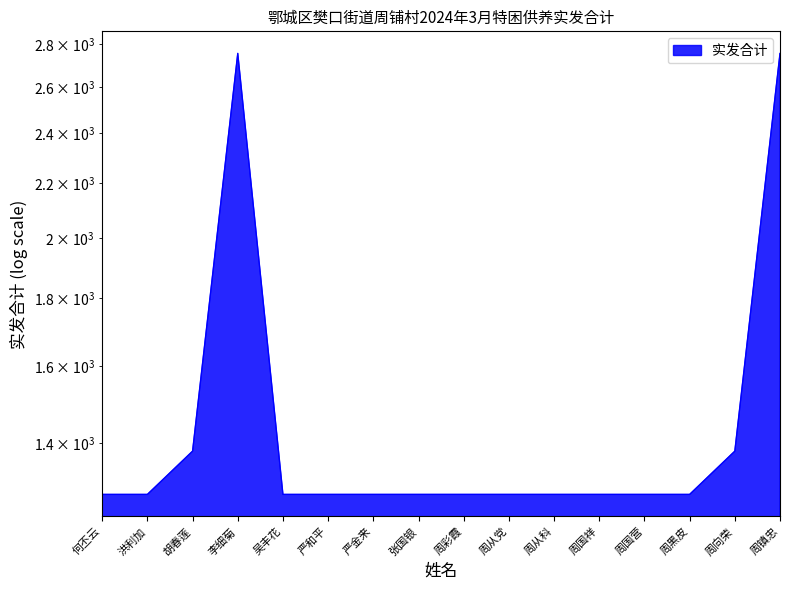

Which category has the highest value across all series?

李细菊